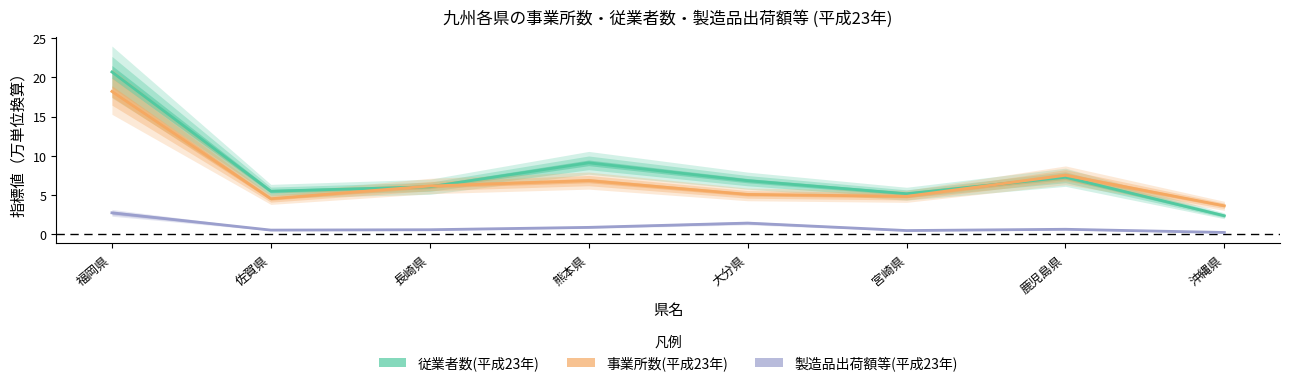

Reading right to left, transcribe all the data shown in this chart.

従業者数(平成23年): 沖縄県=2.3	鹿児島県=7.3	宮崎県=5.1	大分県=6.8	熊本県=9.1	長崎県=6.0	佐賀県=5.5	福岡県=20.7
事業所数(平成23年): 沖縄県=3.6	鹿児島県=7.5	宮崎県=4.8	大分県=5.1	熊本県=6.8	長崎県=6.1	佐賀県=4.5	福岡県=18.2
製造品出荷額等(平成23年): 沖縄県=0.2	鹿児島県=0.6	宮崎県=0.4	大分県=1.4	熊本県=0.9	長崎県=0.6	佐賀県=0.5	福岡県=2.7